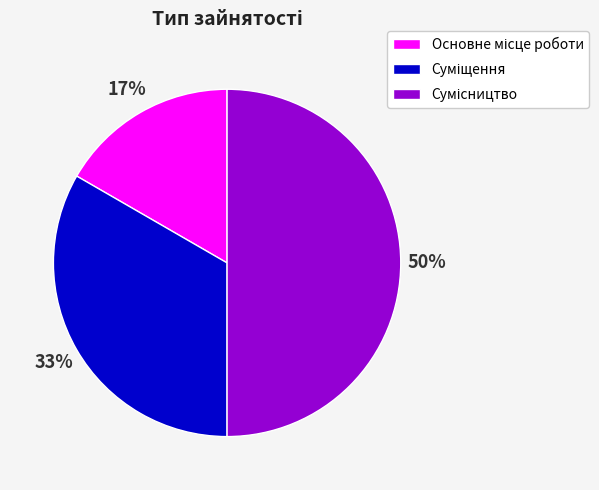

To the nearest percent, what is the average slice percentage?

33%